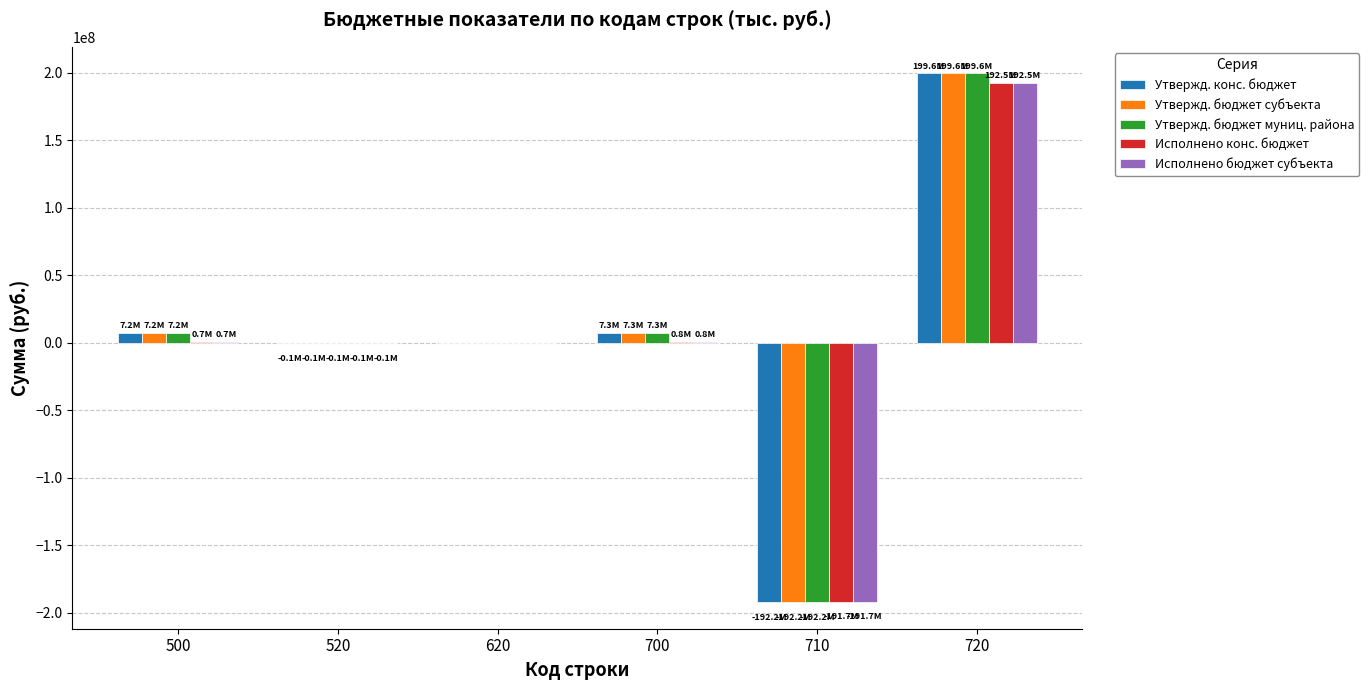

How many groups of bars are there?

6